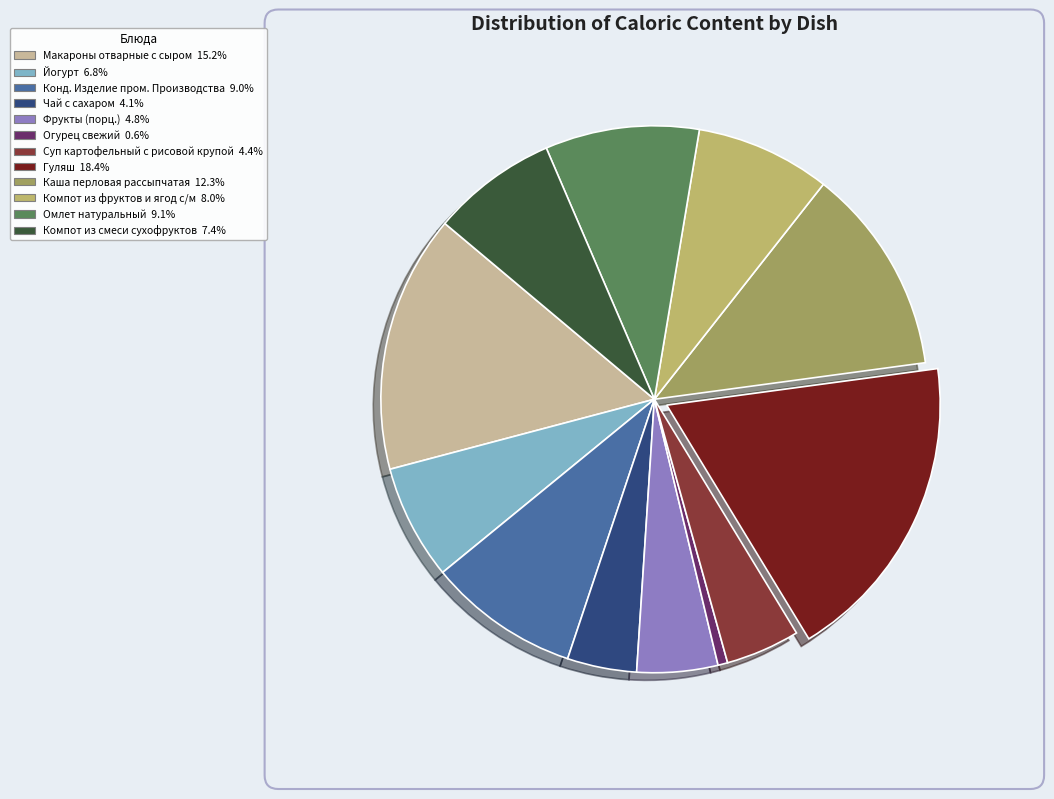

Is it true that Огурец свежий is 1% of the pie?

True